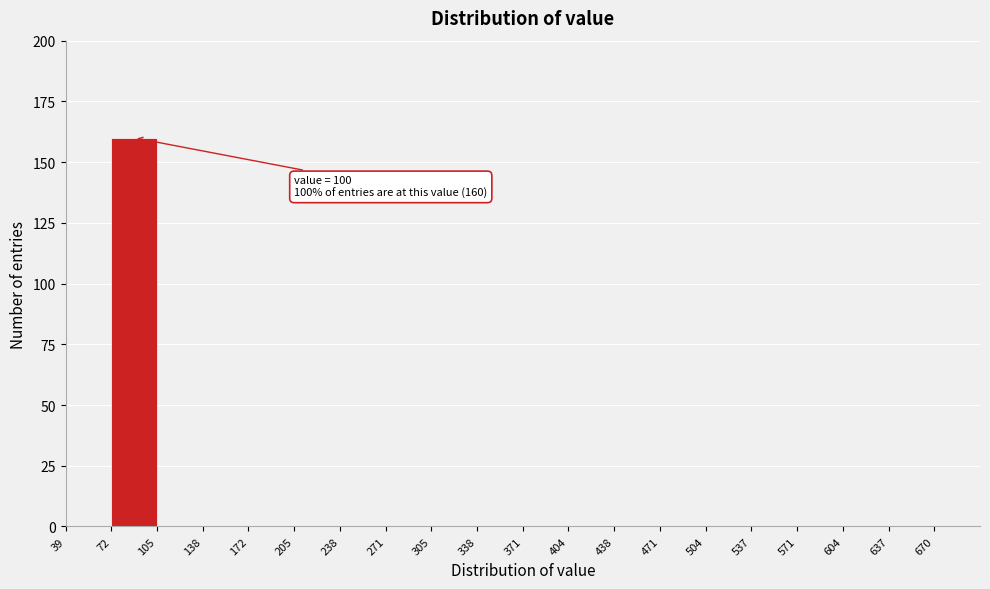

Which range on the x-axis has the tallest bar?

70 to 105